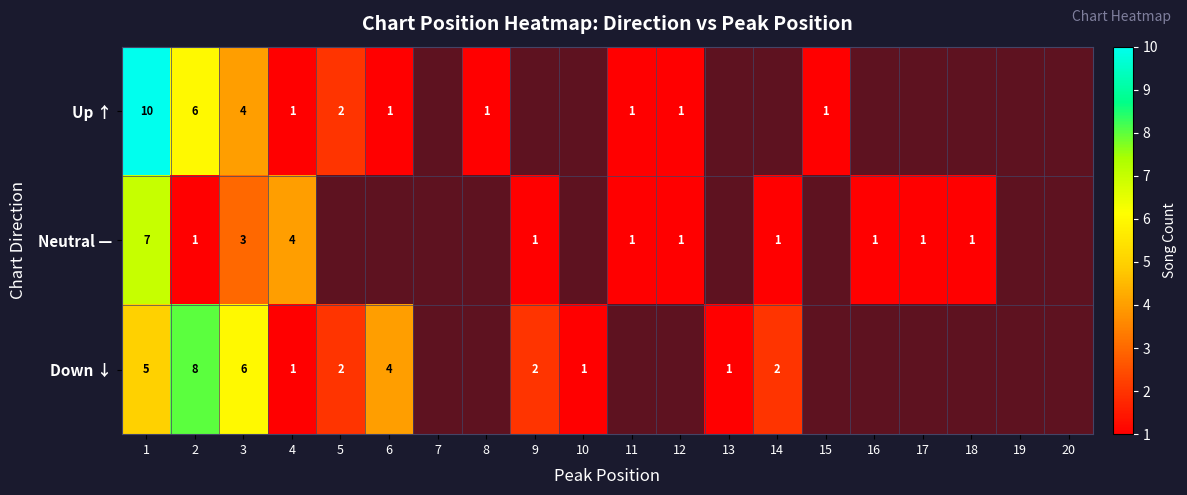

What is the difference between the highest and lowest values at 3?

3